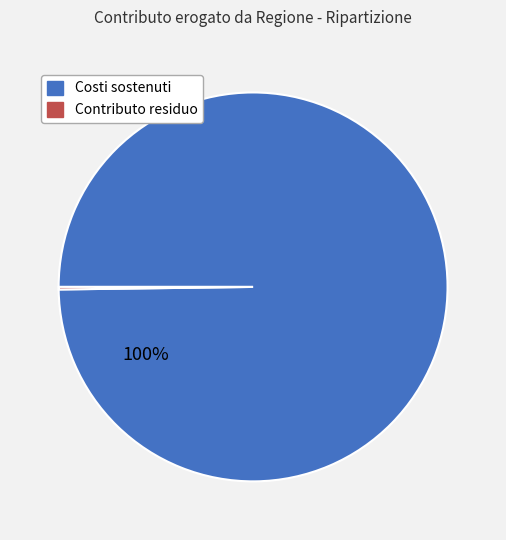

To the nearest percent, what is the average slice percentage?

50%